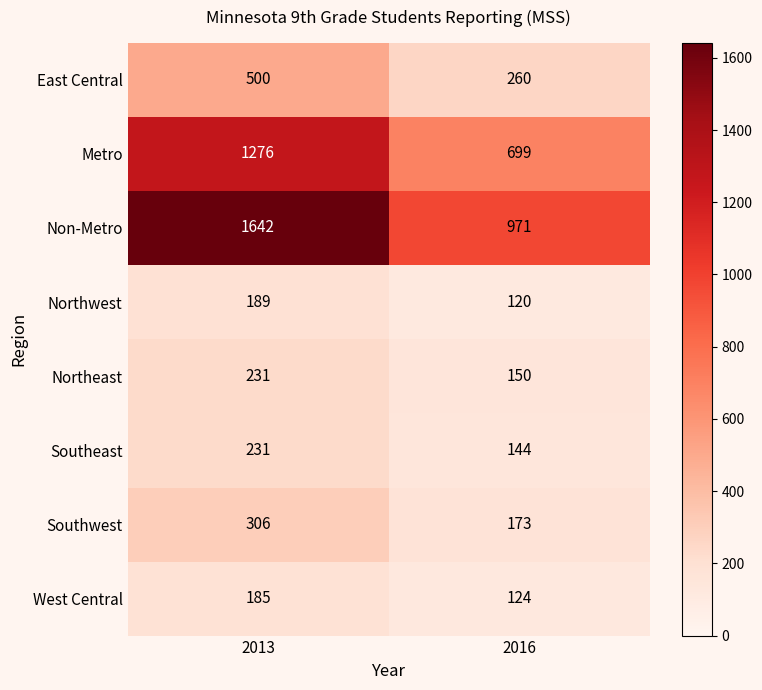

At which category is the sum across all series the highest?

2013